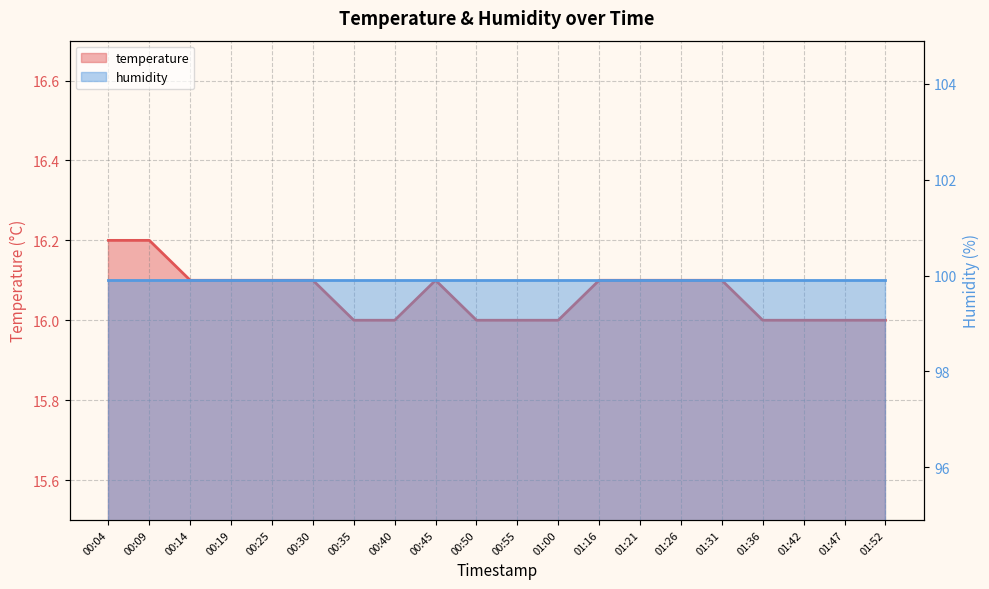

What is the label of the 15th point from the left?

01:26